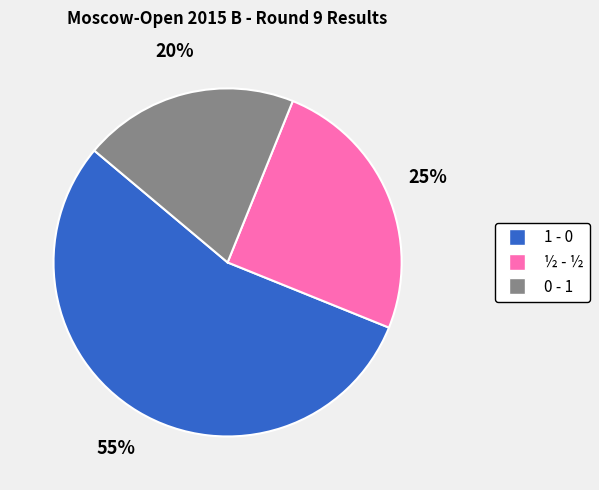

Rank the categories by value from highest to lowest.

1 - 0, ½ - ½, 0 - 1